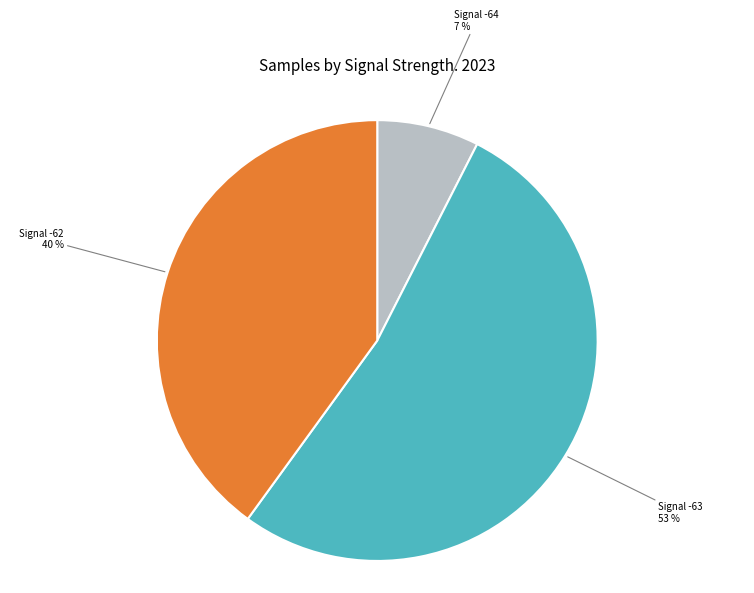

To the nearest percent, what is the average slice percentage?

33%